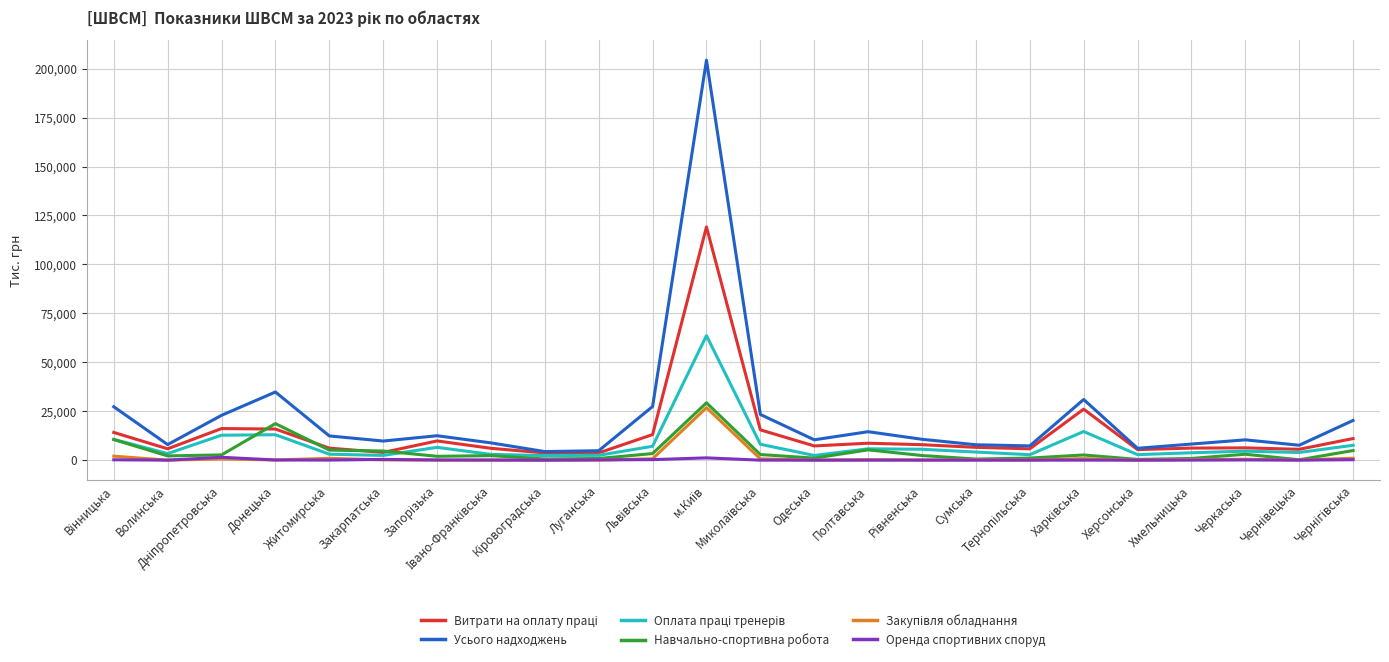

Which series has the largest range (max minus min)?

Усього надходжень